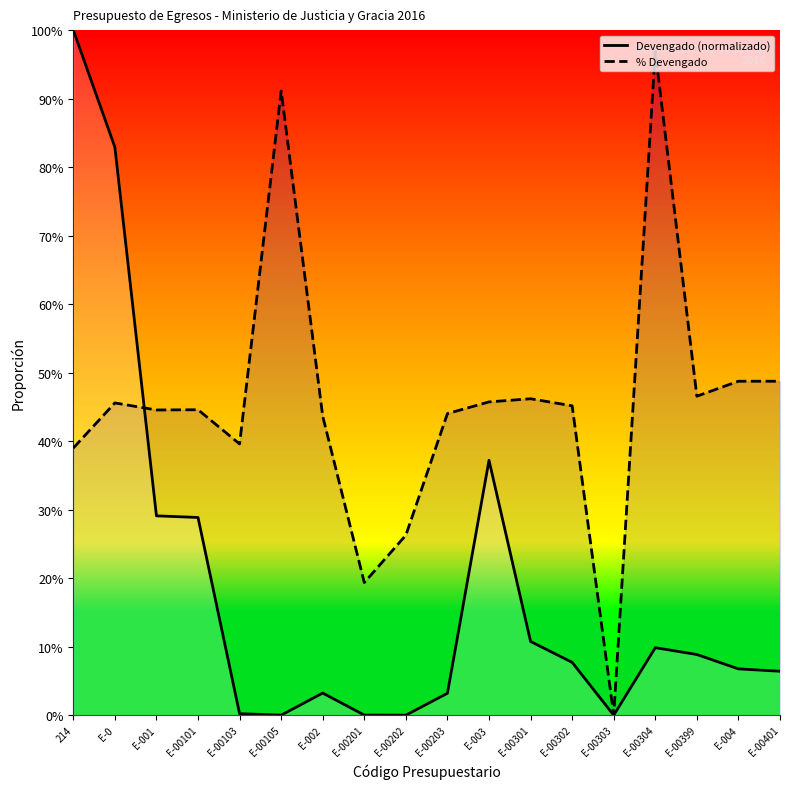

Which series changed the most between E-00101 and E-00304?

% Devengado